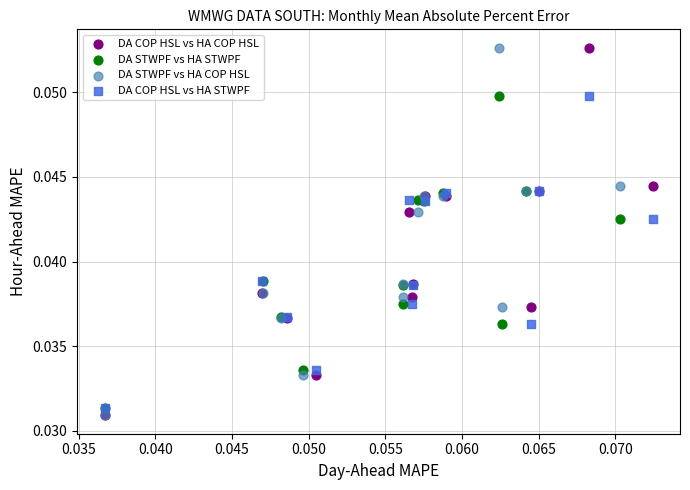

What are all the series names shown in the legend?

DA COP HSL vs HA COP HSL, DA STWPF vs HA STWPF, DA STWPF vs HA COP HSL, DA COP HSL vs HA STWPF